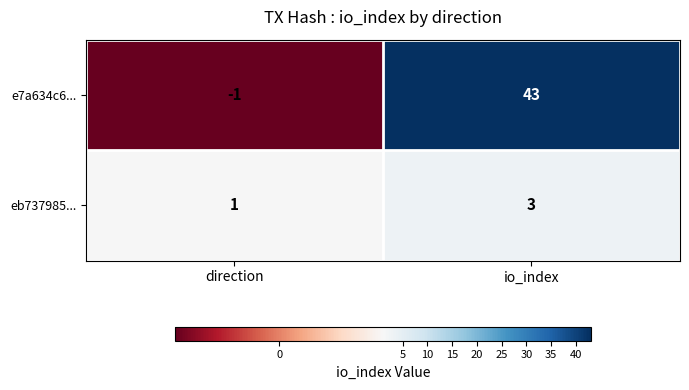

Rank the series at direction from lowest to highest value.

e7a634c6..., eb737985...